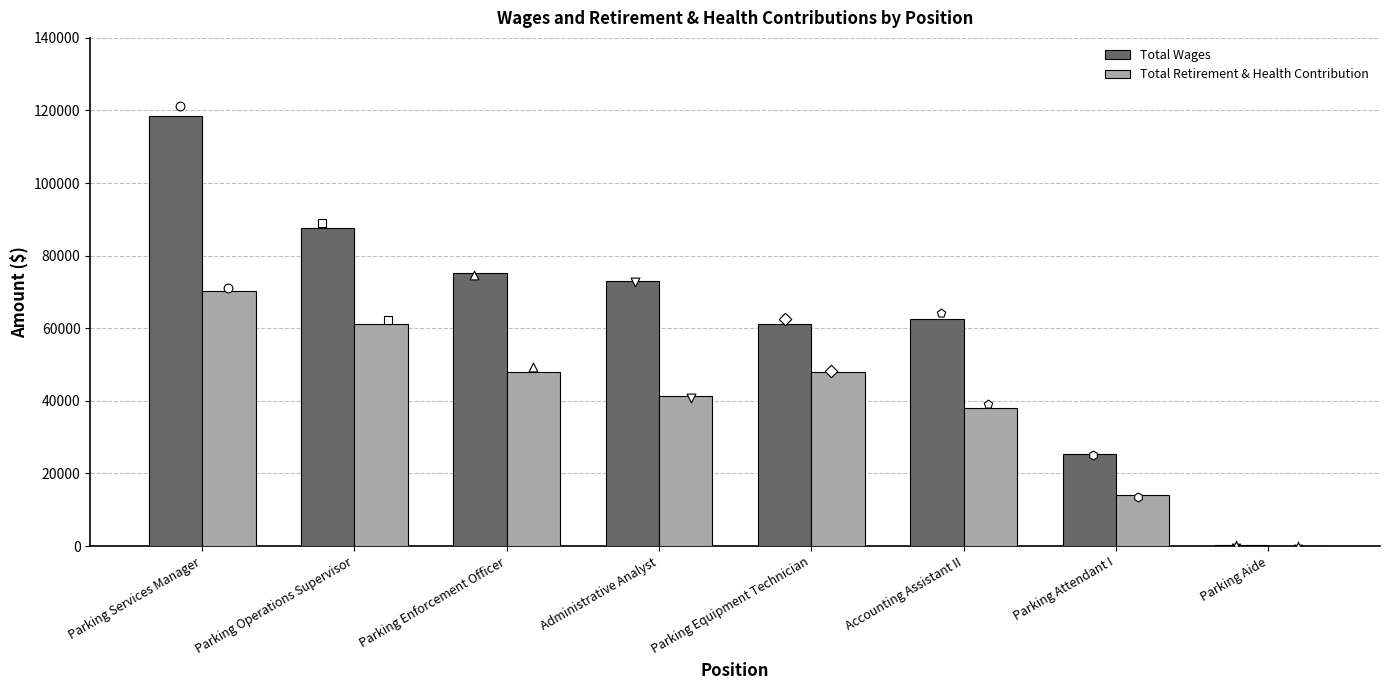

Is the value of Total Wages at Parking Aide greater than the value of Total Retirement & Health Contribution at Parking Aide?

Yes